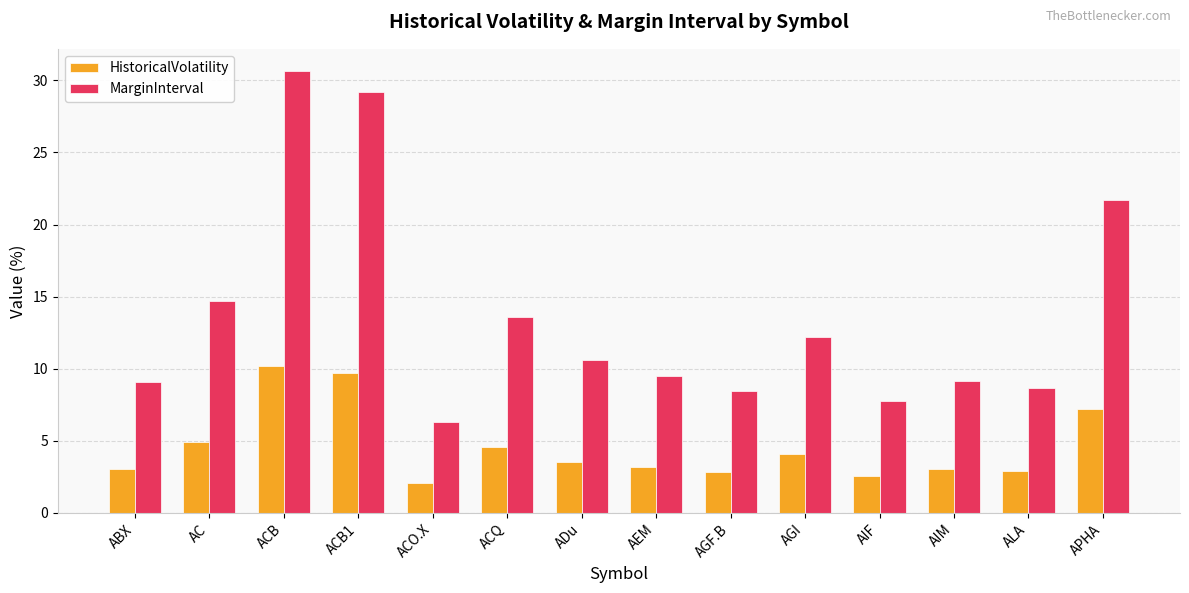

What is the average value of the MarginInterval series?

13.7